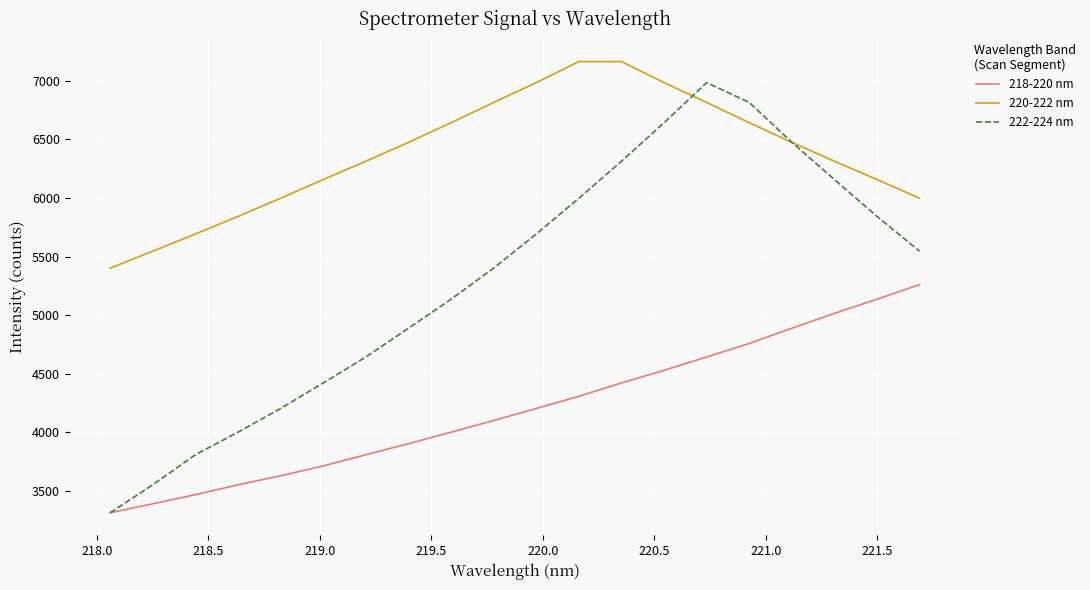

True or false: 218-220 nm and 220-222 nm cross at least once.

False